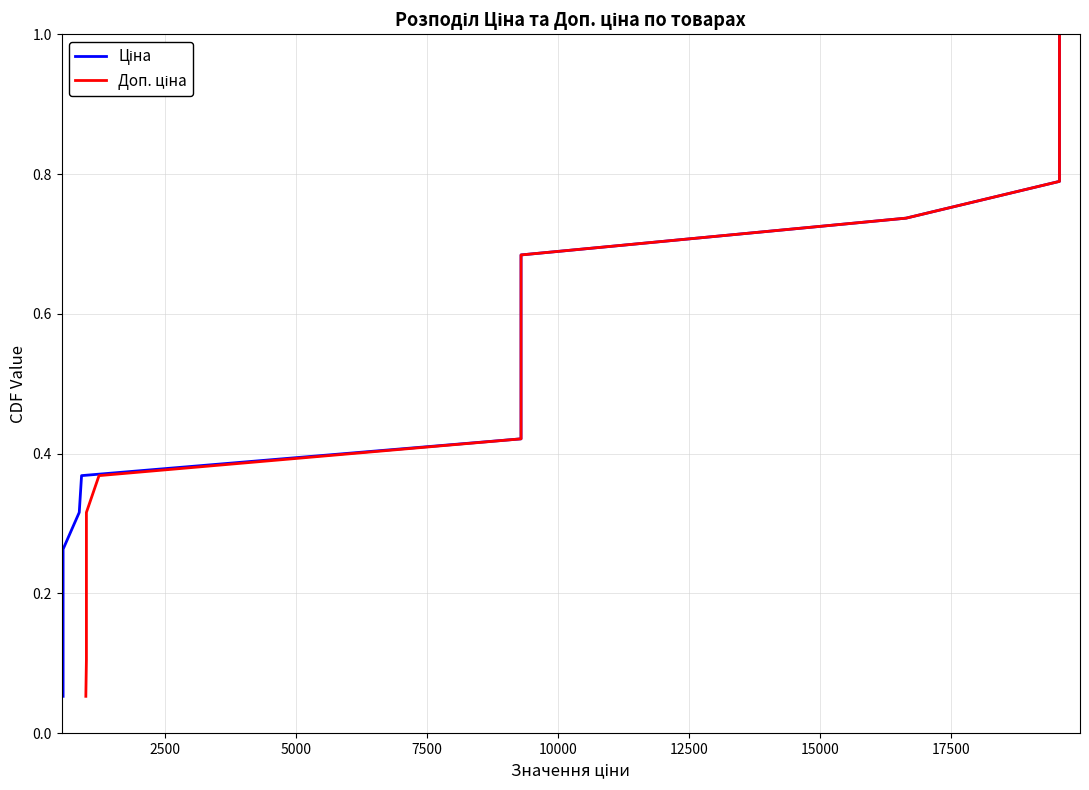

At how many categories does at least one series exceed 0?

19